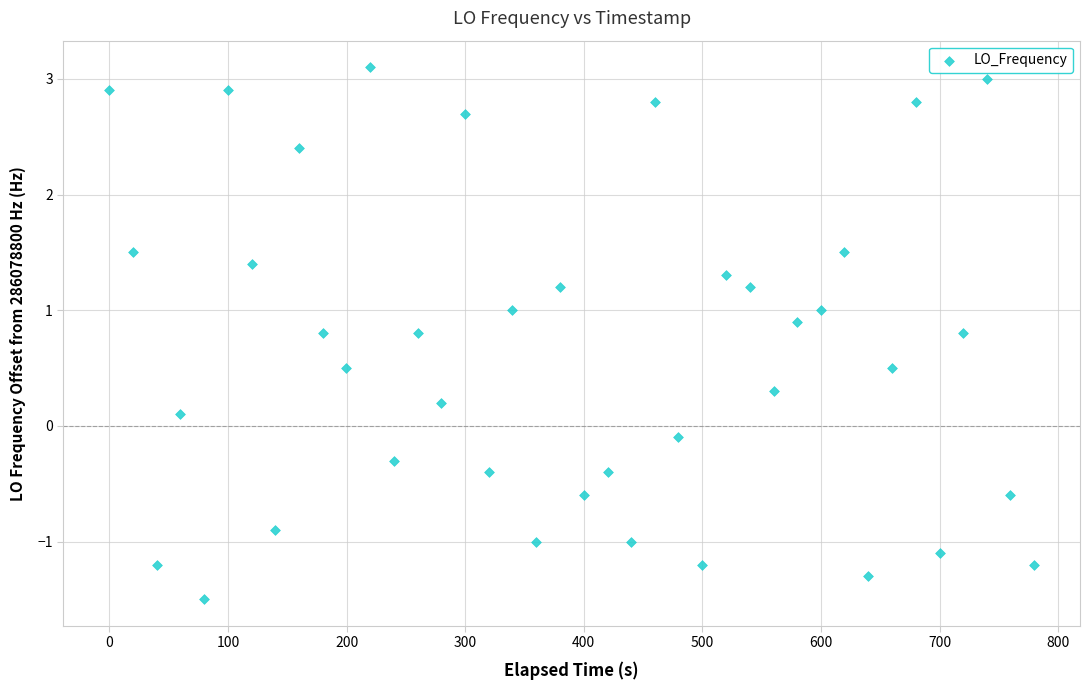

What is the range of Y values (max minus min)?

4.6